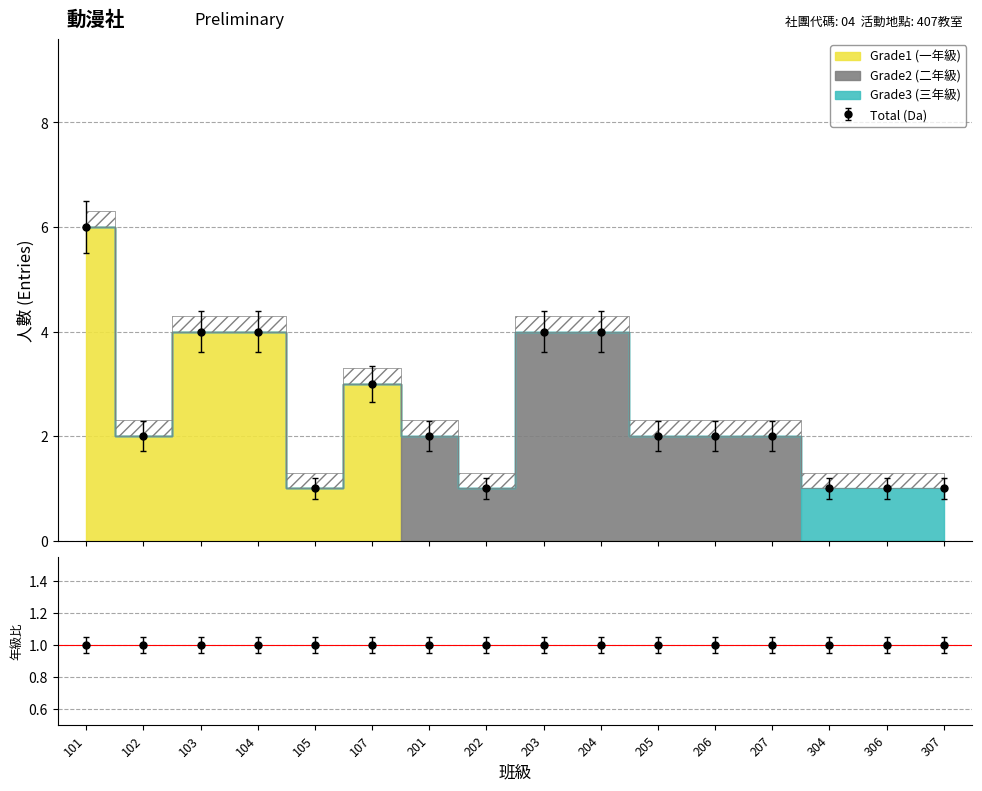

List the series in order of their overall mean, highest first.

Grade1, Grade2, Grade3